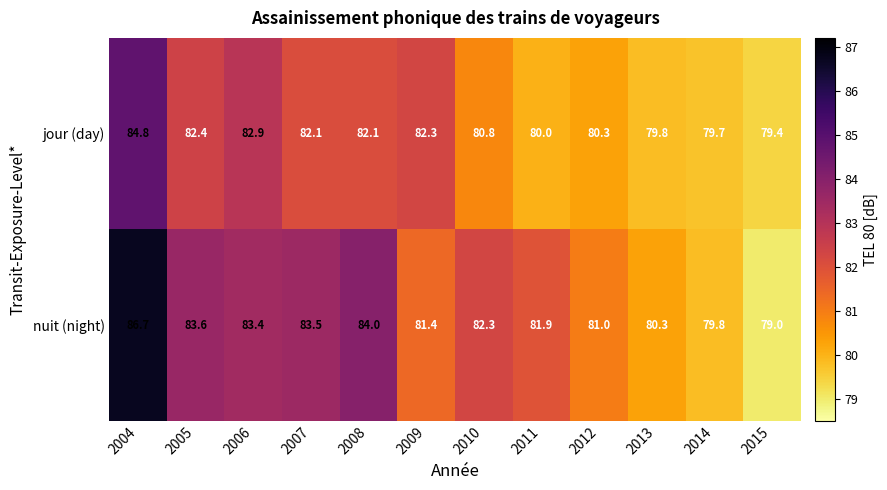

What is the total value across all series at 2014?

159.5